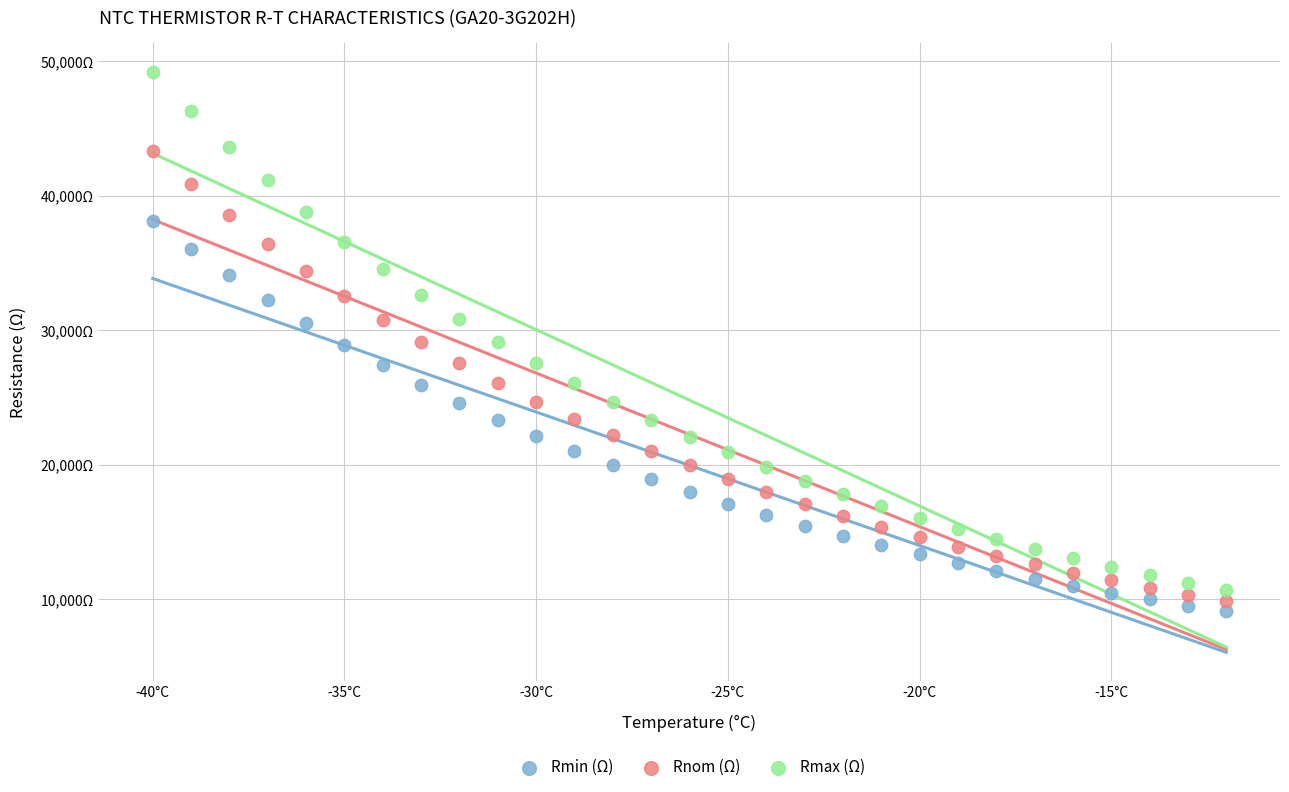

Which series has the largest Y range (max minus min)?

Rmax (Ω)